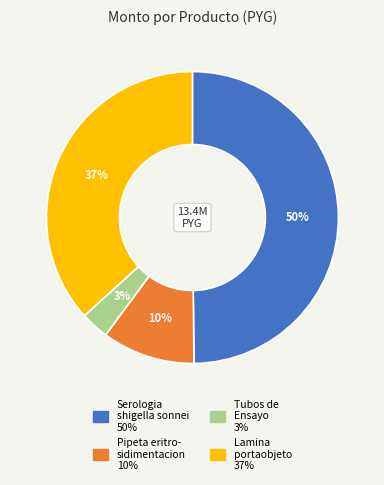

How many slices are in this pie chart?

4